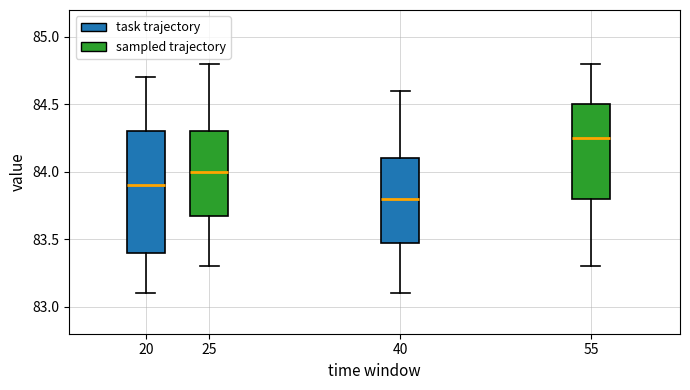

Reading left to right, transcribe this box plot: for each box, give where its median line is, the range the box spans, and where its two whiskers end, as read against the y-axis. The values are not printed on the chart, so give them approximately, as read against the axis.

20: median 83.90, box 83.40 to 84.30, whiskers 83.10 to 84.70
25: median 84.00, box 83.70 to 84.30, whiskers 83.30 to 84.80
40: median 83.80, box 83.50 to 84.10, whiskers 83.10 to 84.60
55: median 84.25, box 83.80 to 84.50, whiskers 83.30 to 84.80